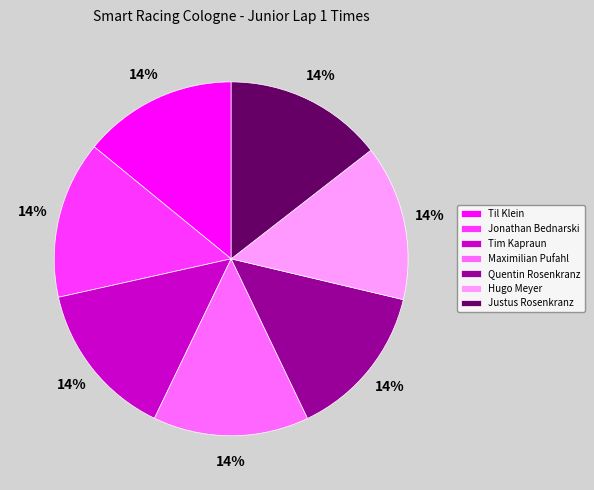

What is the ratio of the value at Justus Rosenkranz to the value at Hugo Meyer?

1.0